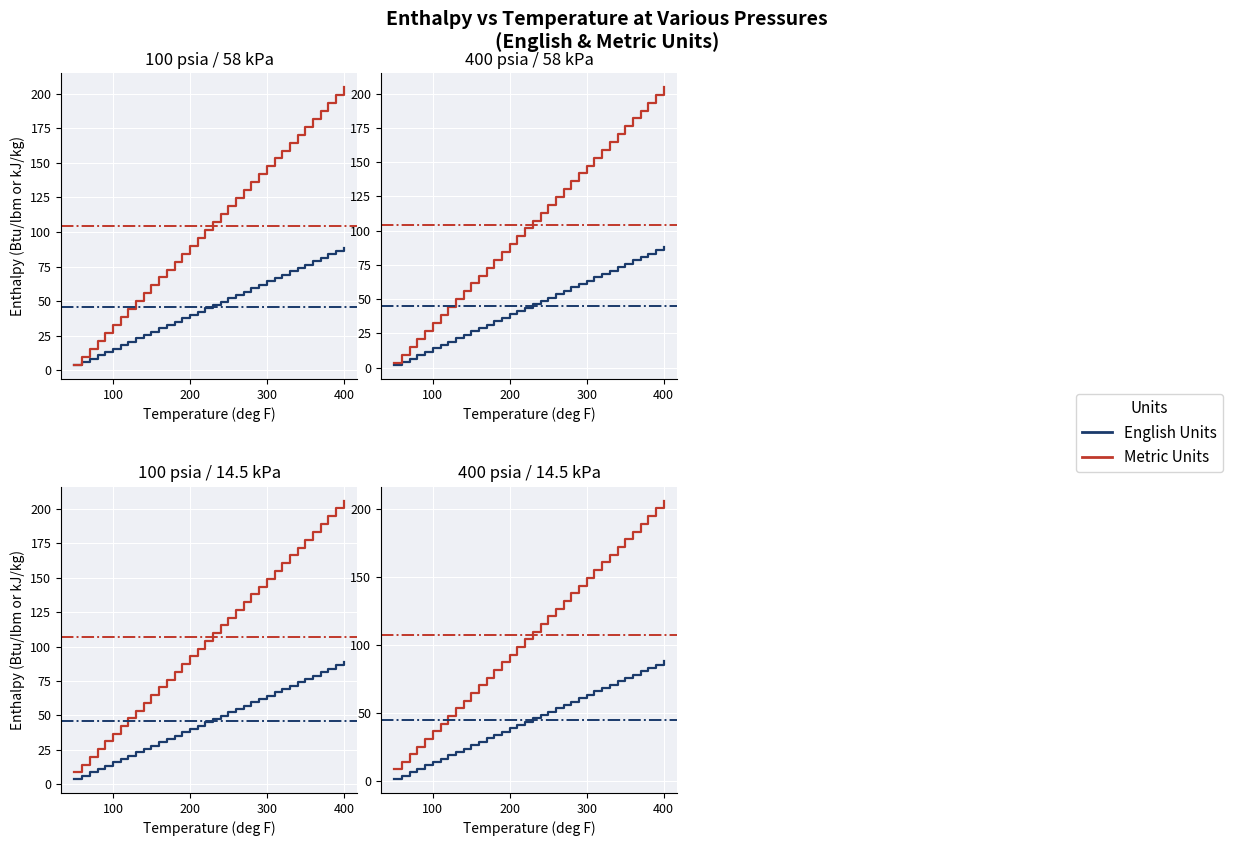

Is this an area chart (filled region under the line)?

No